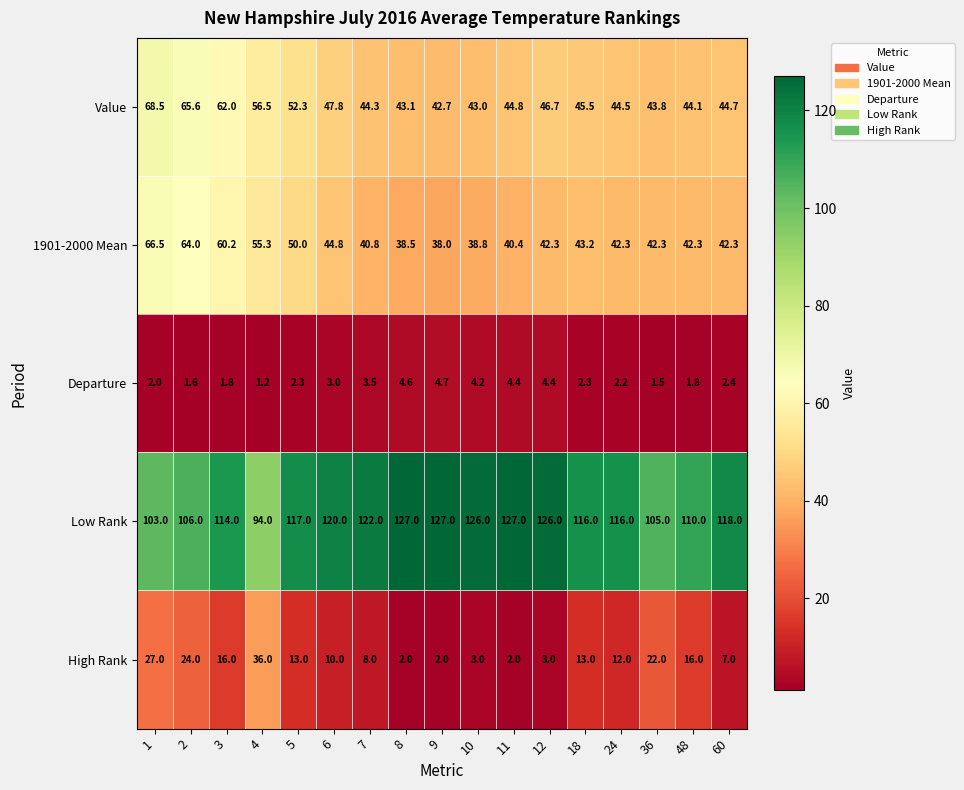

At how many categories does at least one series exceed 115?

11